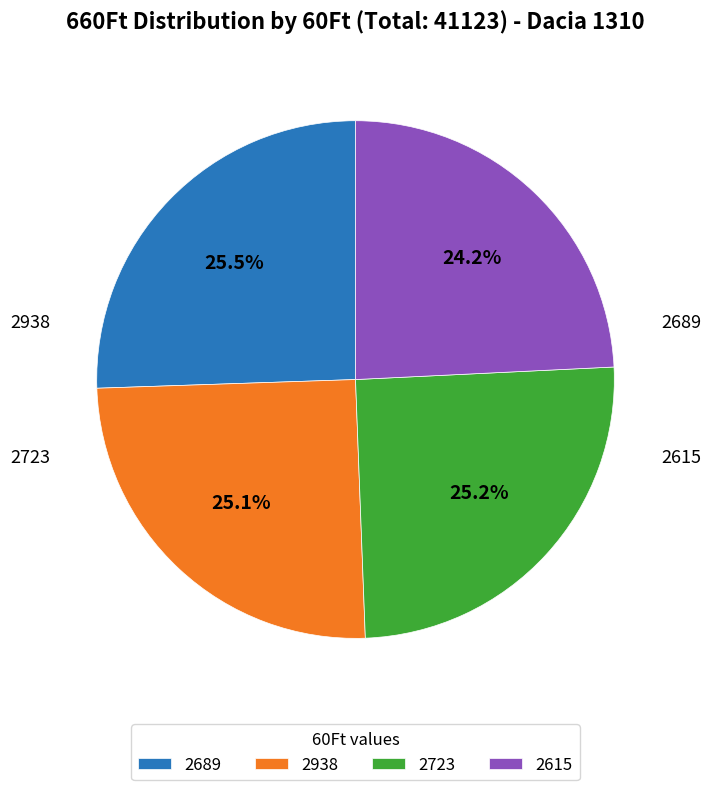

Do 2723 and 2689 together represent more than half of the pie?

Yes